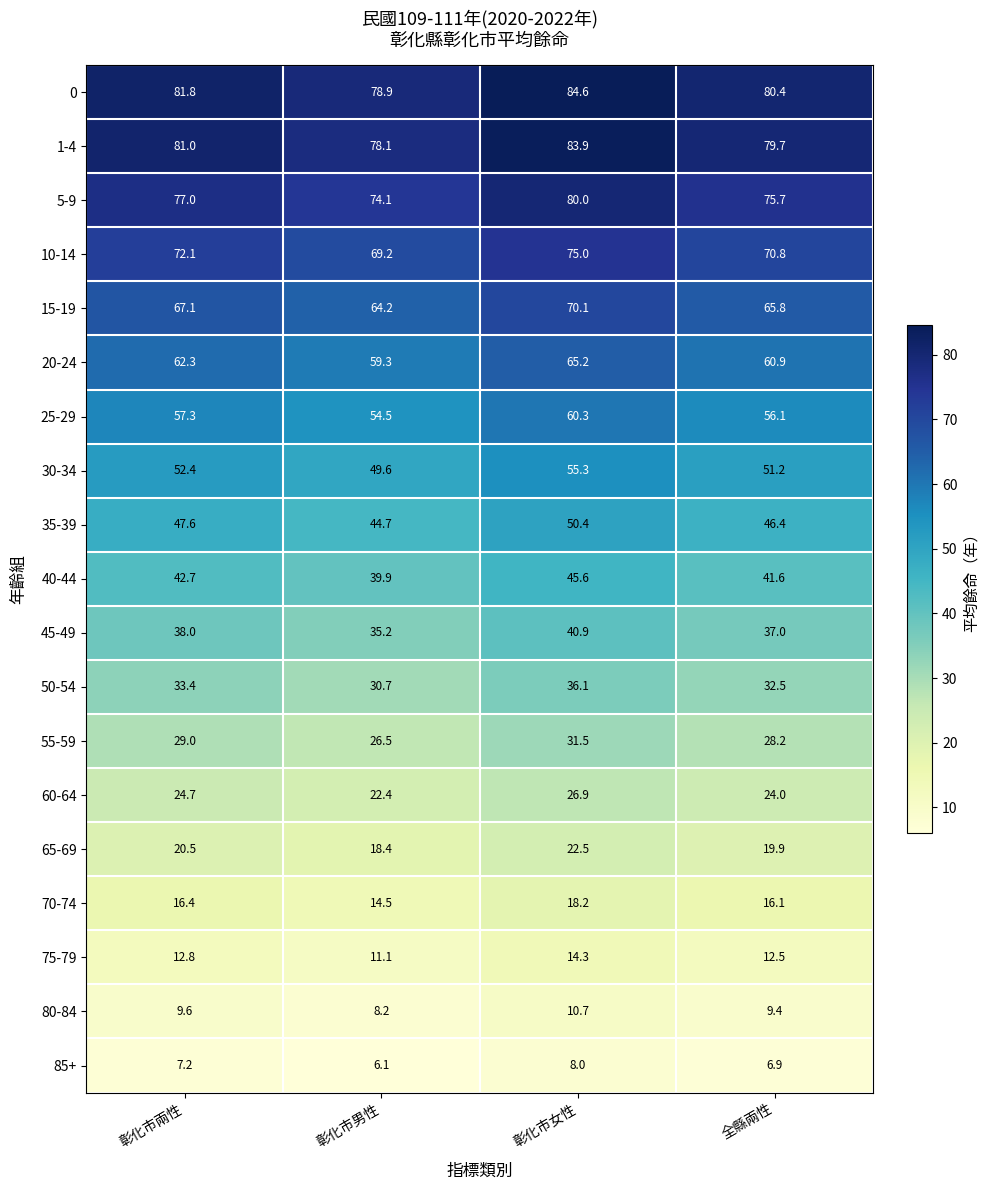

The value of 55-59 at 彰化市男性 is 26.5. True or false?

True